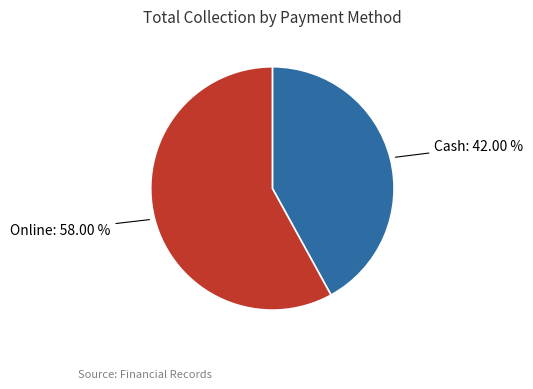

What is the smallest slice in the pie chart?

Cash